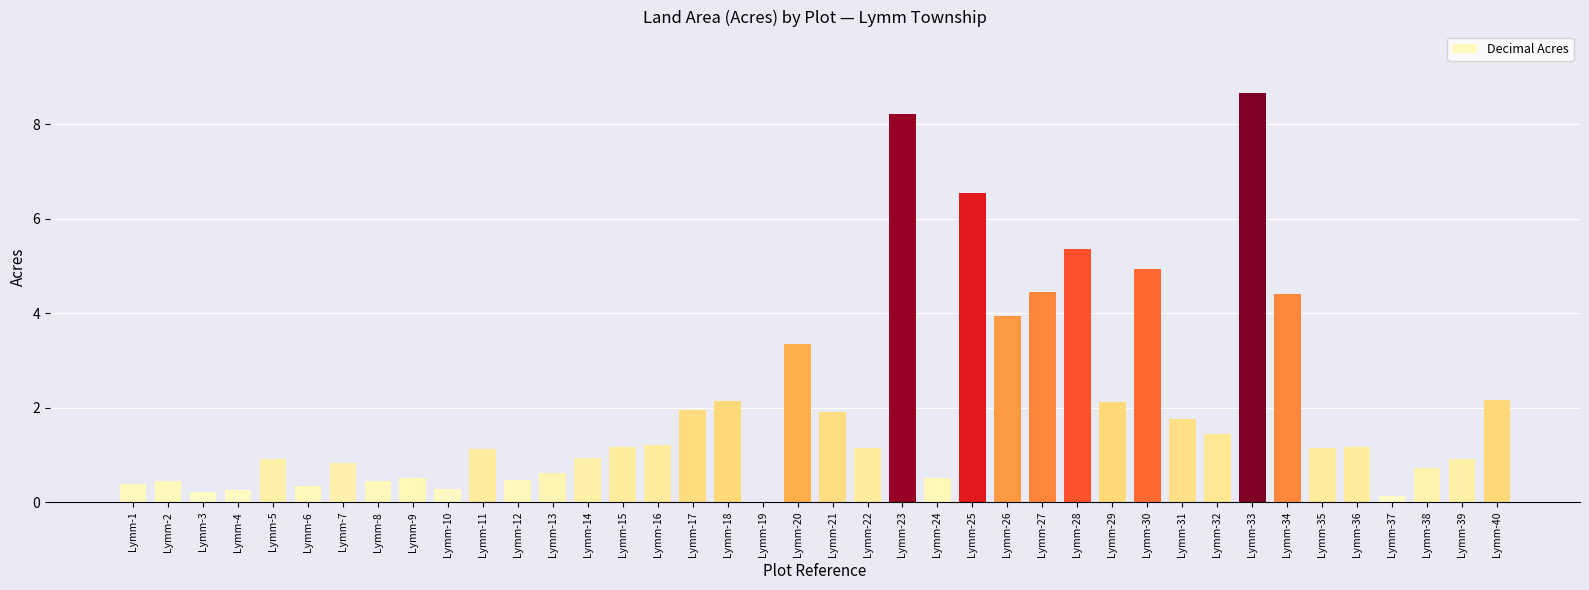

What is the greatest value displayed?

8.7